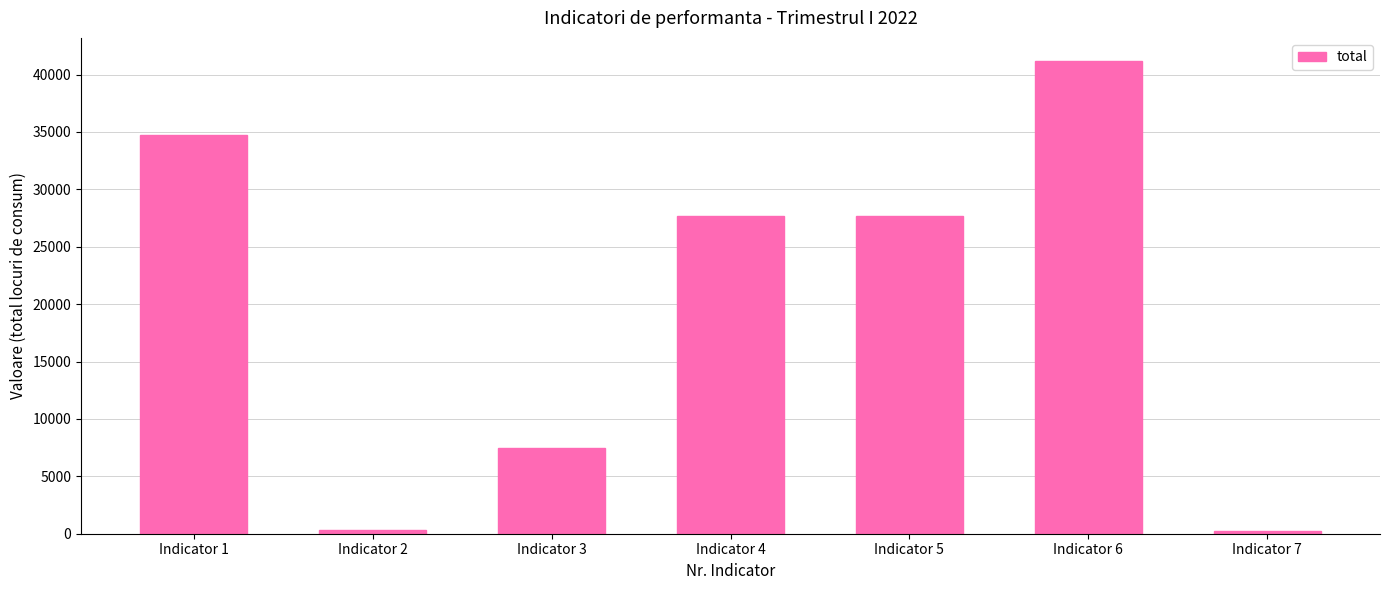

What is the value of the 6th bar from the left?

41136.8